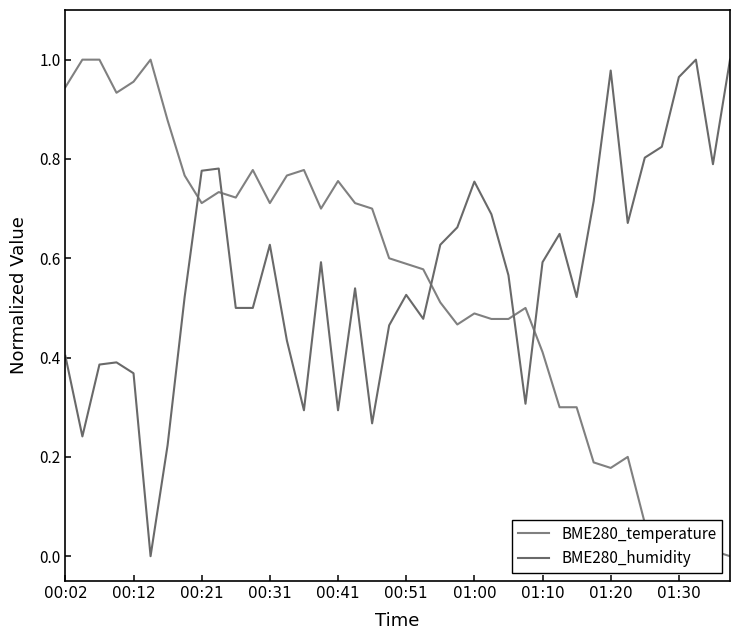

At how many categories does at least one series exceed 0?

40